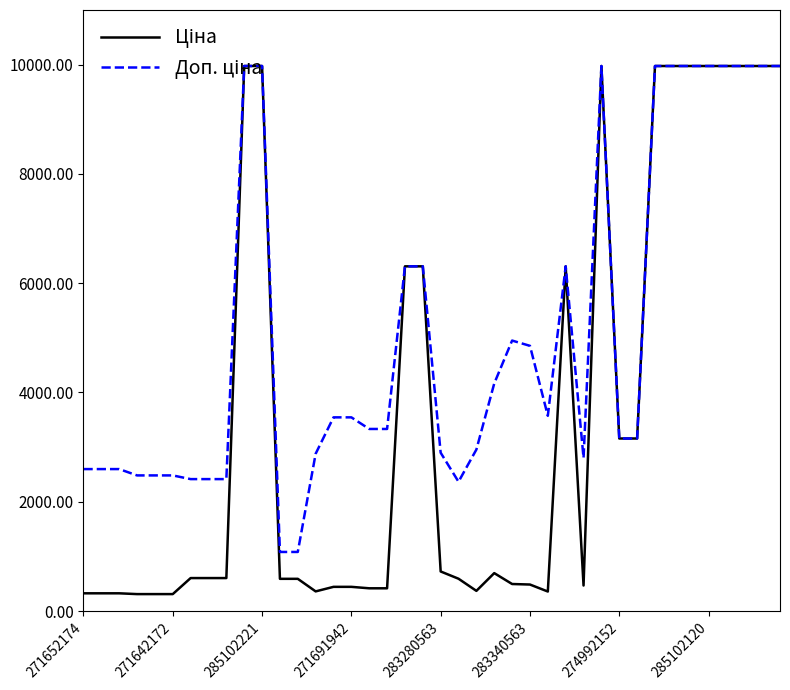

What is the greatest value displayed?

9975.0